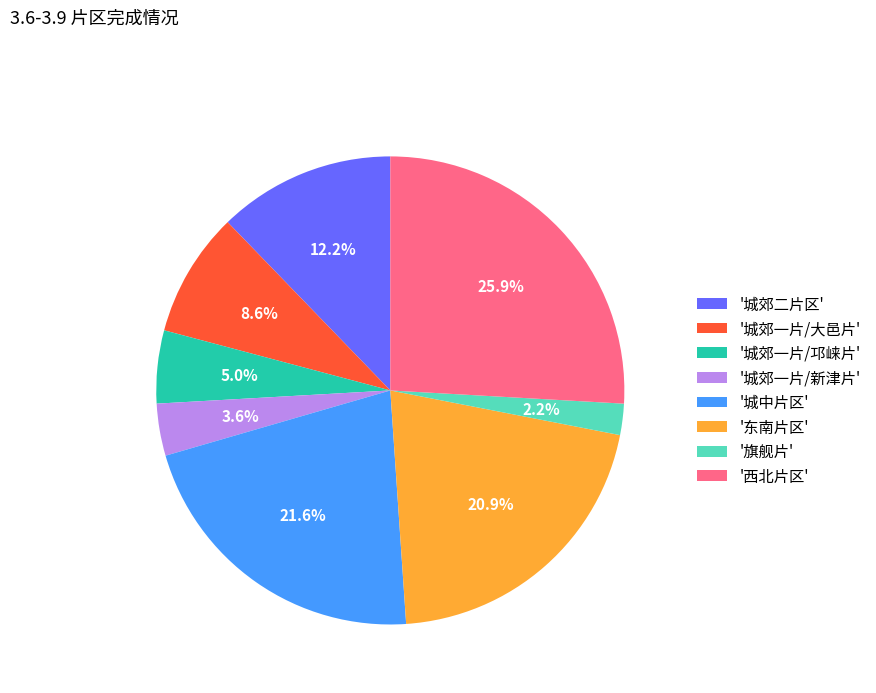

Do '城郊一片/邛崃片' and '城郊一片/大邑片' together represent more than half of the pie?

No